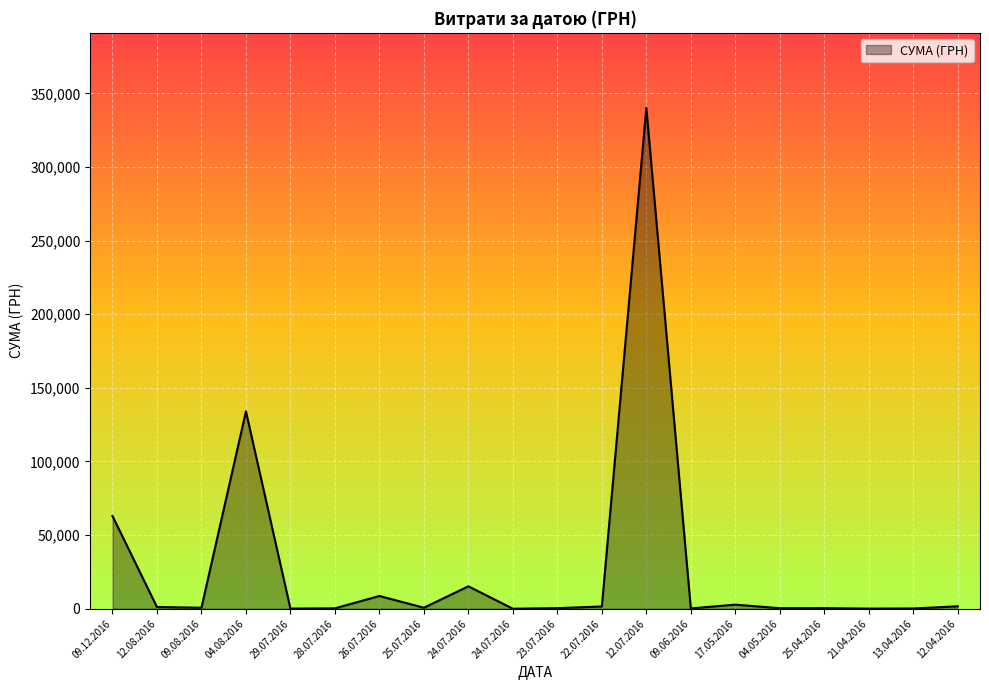

Does the chart have visible grid lines?

Yes